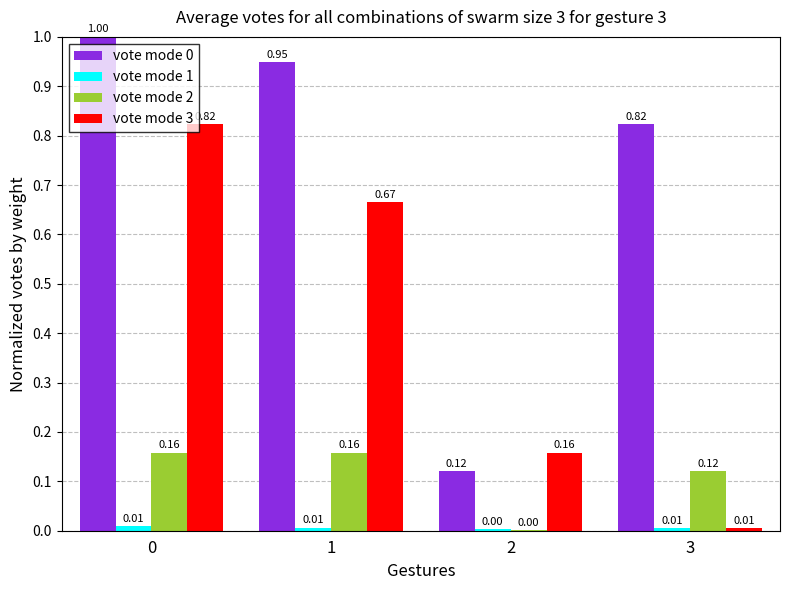

What is the sum of all vote mode 0 values?

2.9